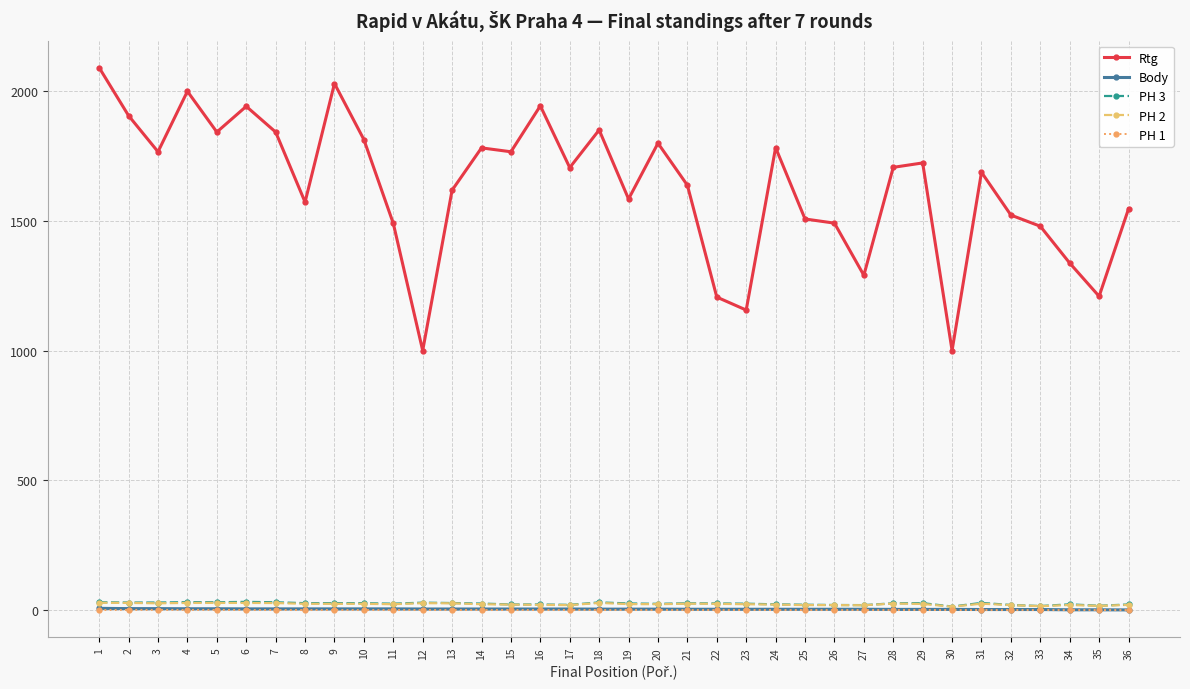

Which series has the largest total across all categories?

Rtg